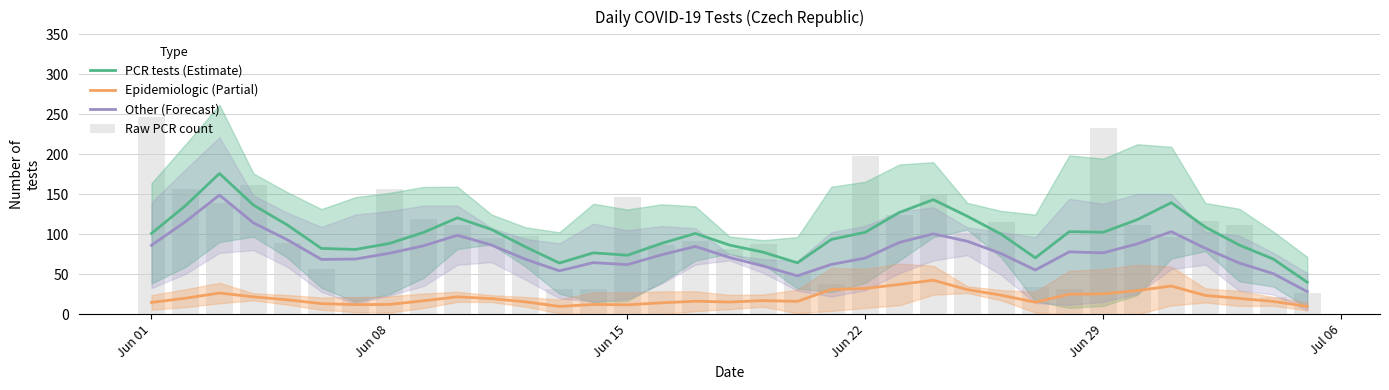

Is it true that Other (Forecast) equals 24.7 at 15?

False